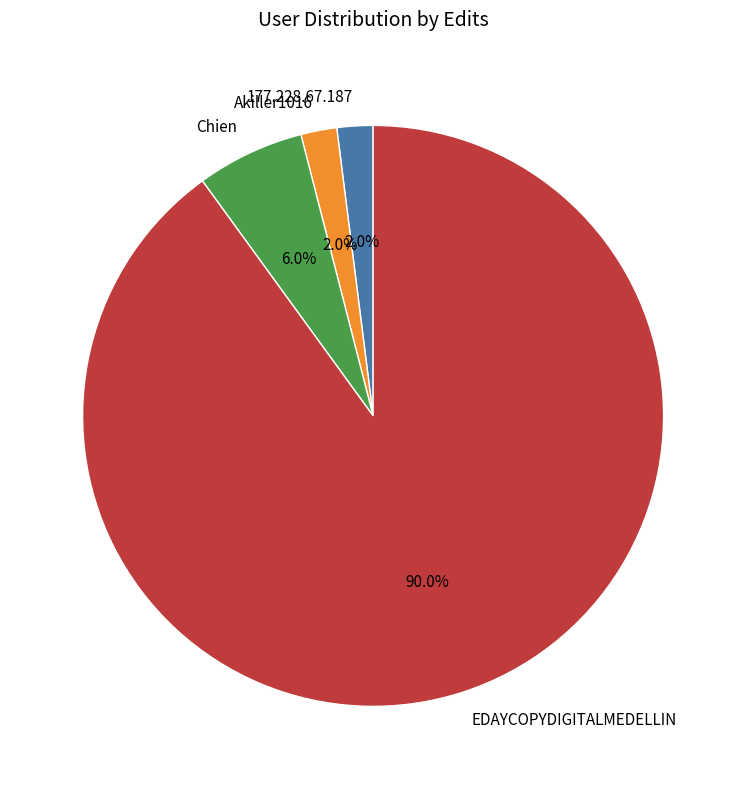

Which has a higher value, Chien or 177.228.67.187?

Chien